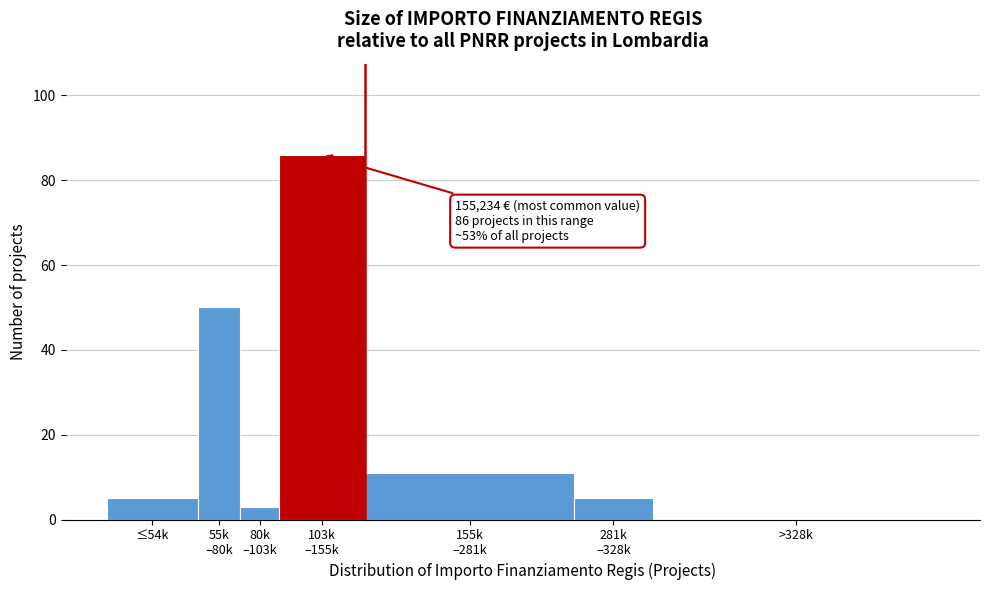

What is the maximum value shown in the chart?

86